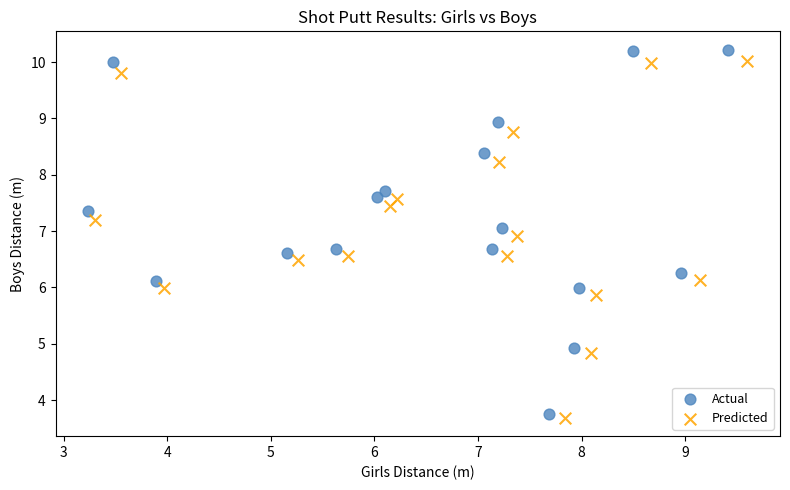

Which series has the largest Y range (max minus min)?

Actual